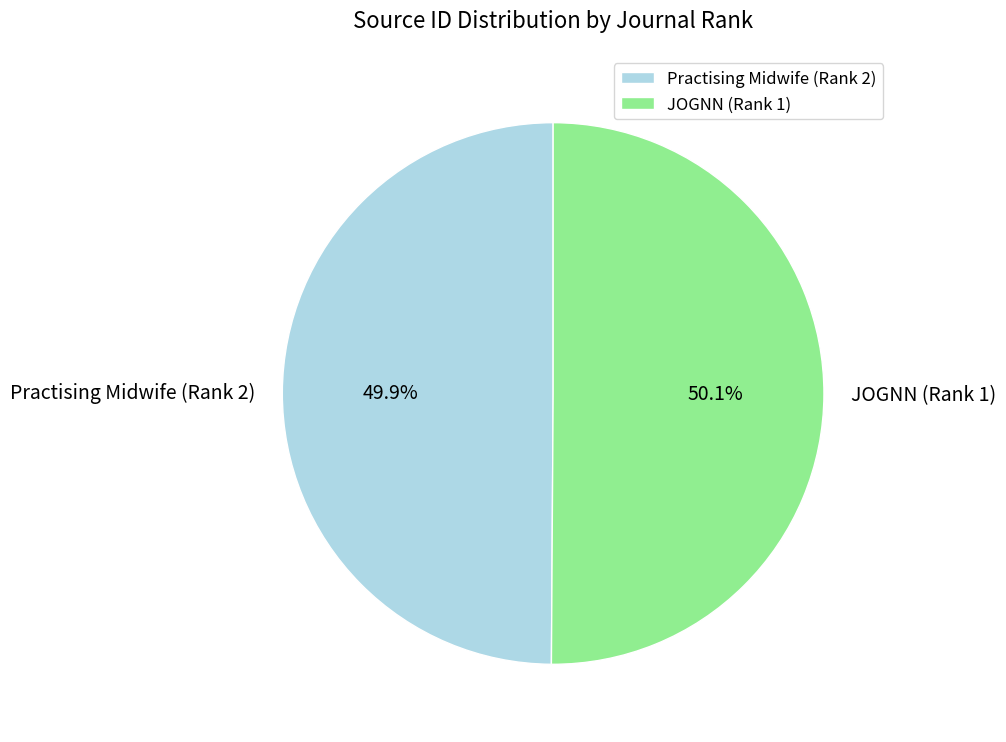

The JOGNN (Rank 1) slice represents 42% of the pie. True or false?

False